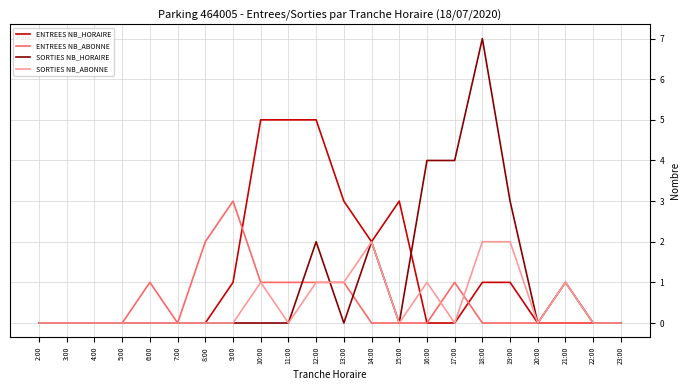

Reading left to right, transcribe all the data shown in this chart.

ENTREES NB_HORAIRE: 2:00=0	3:00=0	4:00=0	5:00=0	6:00=0	7:00=0	8:00=0	9:00=1	10:00=5	11:00=5	12:00=5	13:00=3	14:00=2	15:00=3	16:00=0	17:00=0	18:00=1	19:00=1	20:00=0	21:00=0	22:00=0	23:00=0
ENTREES NB_ABONNE: 2:00=0	3:00=0	4:00=0	5:00=0	6:00=1	7:00=0	8:00=2	9:00=3	10:00=1	11:00=1	12:00=1	13:00=1	14:00=0	15:00=0	16:00=0	17:00=1	18:00=0	19:00=0	20:00=0	21:00=0	22:00=0	23:00=0
SORTIES NB_HORAIRE: 2:00=0	3:00=0	4:00=0	5:00=0	6:00=0	7:00=0	8:00=0	9:00=0	10:00=0	11:00=0	12:00=2	13:00=0	14:00=2	15:00=0	16:00=4	17:00=4	18:00=7	19:00=3	20:00=0	21:00=1	22:00=0	23:00=0
SORTIES NB_ABONNE: 2:00=0	3:00=0	4:00=0	5:00=0	6:00=0	7:00=0	8:00=0	9:00=0	10:00=1	11:00=0	12:00=1	13:00=1	14:00=2	15:00=0	16:00=1	17:00=0	18:00=2	19:00=2	20:00=0	21:00=1	22:00=0	23:00=0